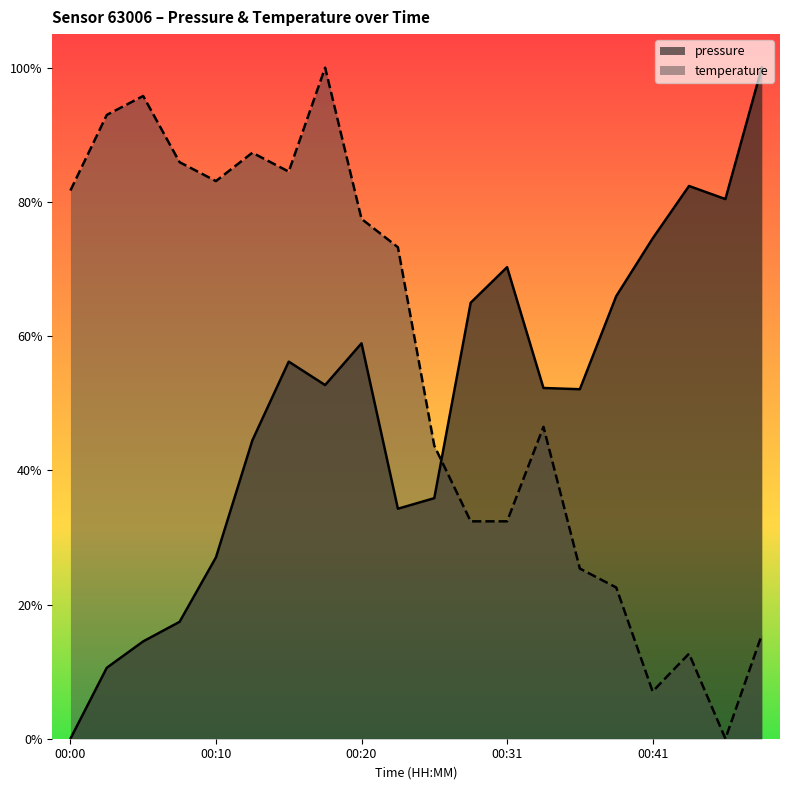

How many pressure values are between 0 and 1?

20